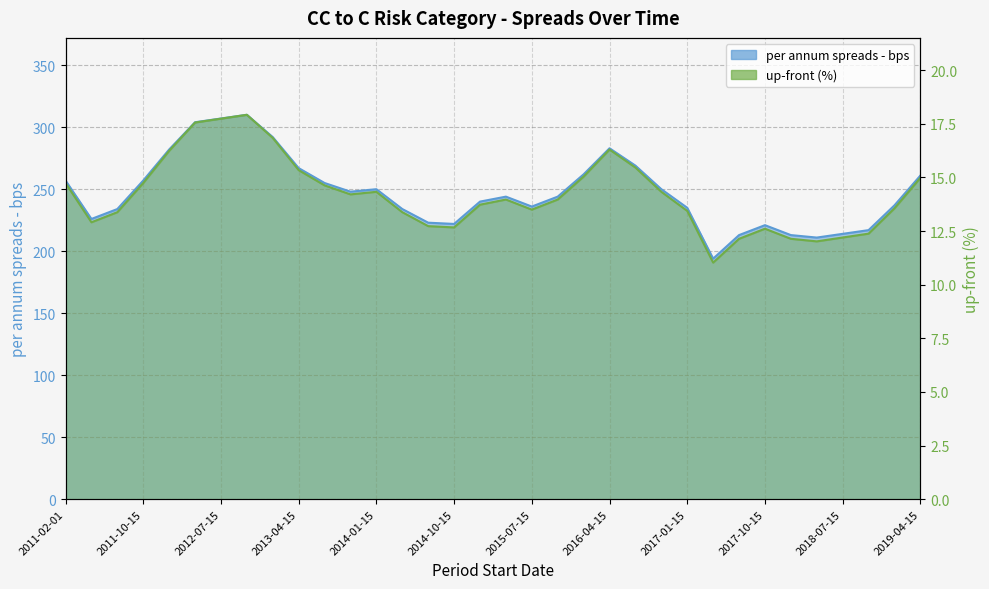

At which label does up-front (%) reach its minimum?

2017-04-15